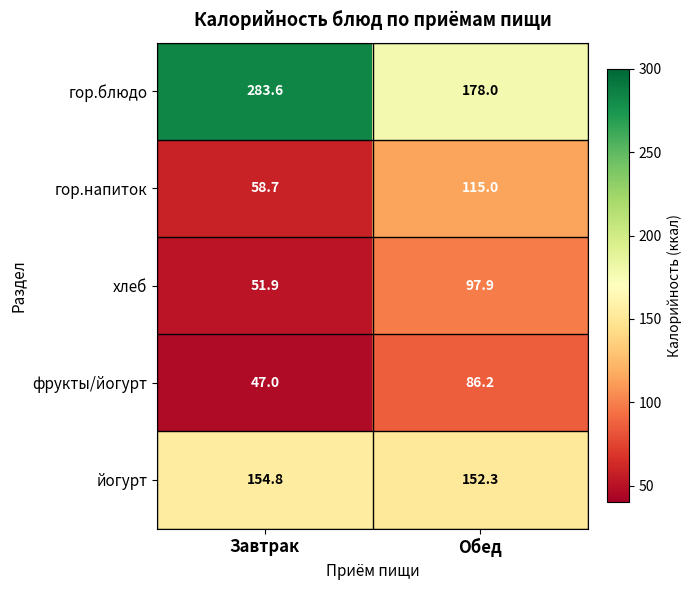

Which series changed the most between Завтрак and Обед?

гор.блюдо